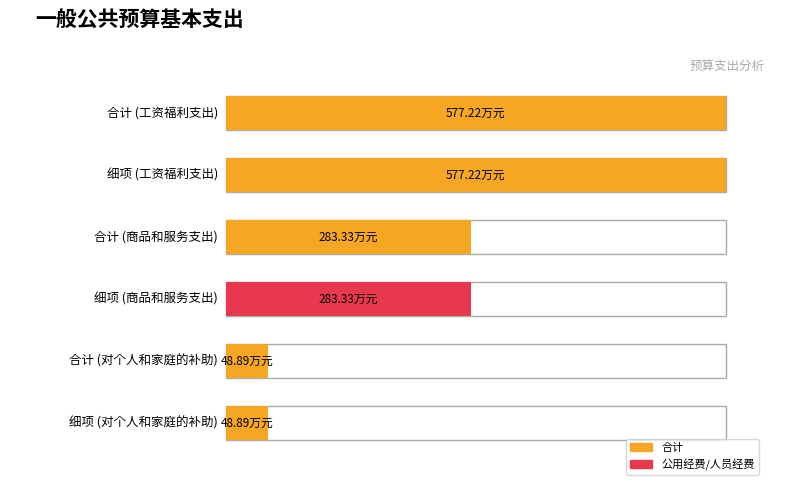

Which series changed the most between 商品和服务支出 and 对个人和家庭的补助?

公用经费